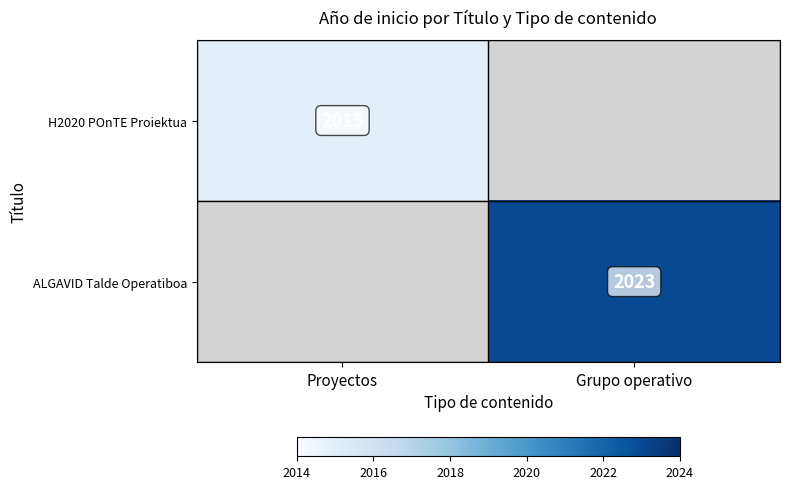

Is the value of H2020 POnTE Proiektua at Proyectos greater than the value of ALGAVID Talde Operatiboa at Grupo operativo?

No